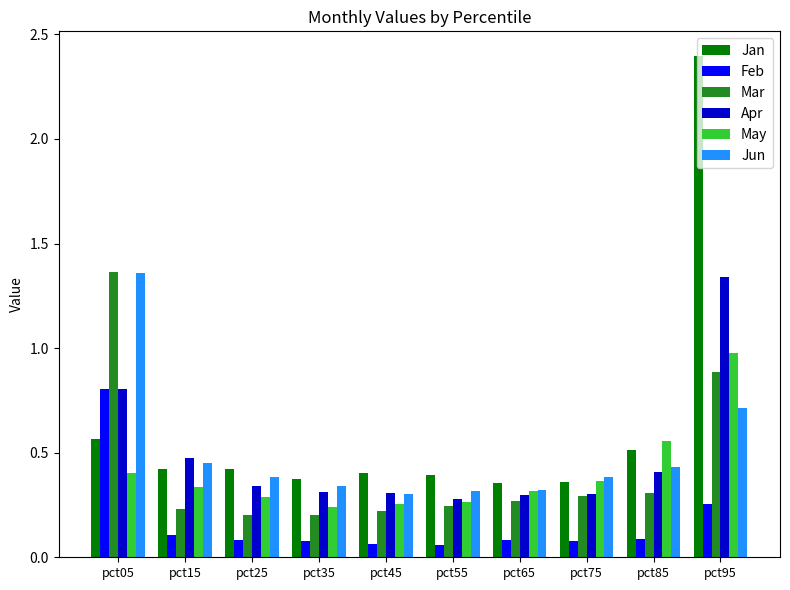

What is the total value across all series at pct65?

1.6